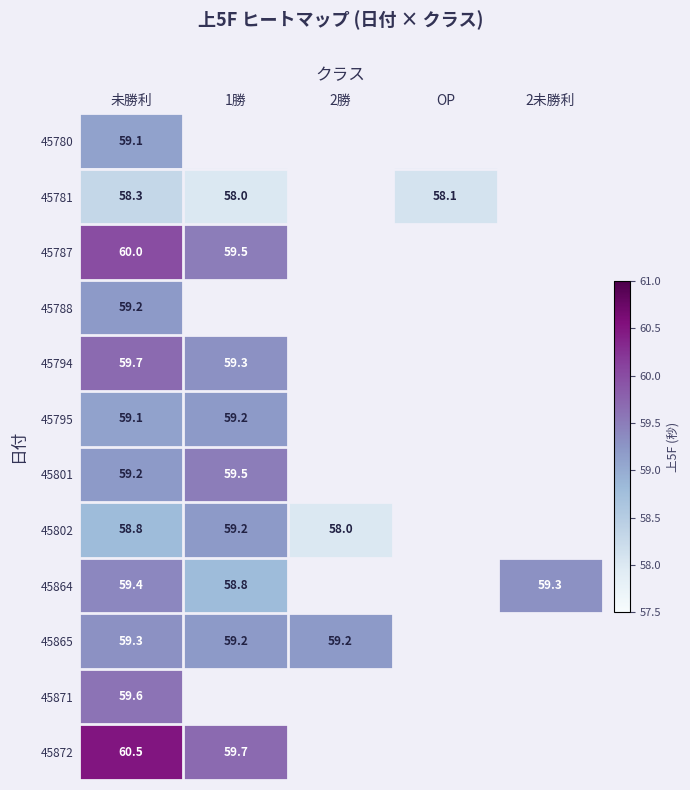

The 45802 series shows 92.8 at 1勝. True or false?

False